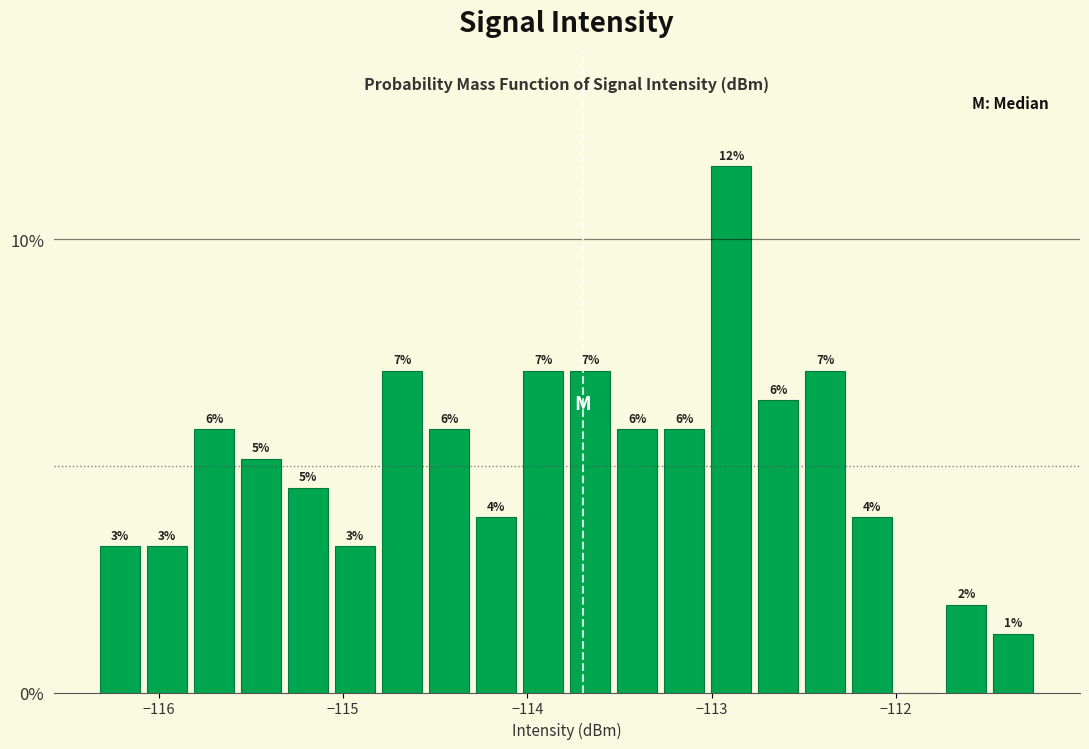

Read against the x-axis, roughly where is the centre of the tallest bar?

-112.9